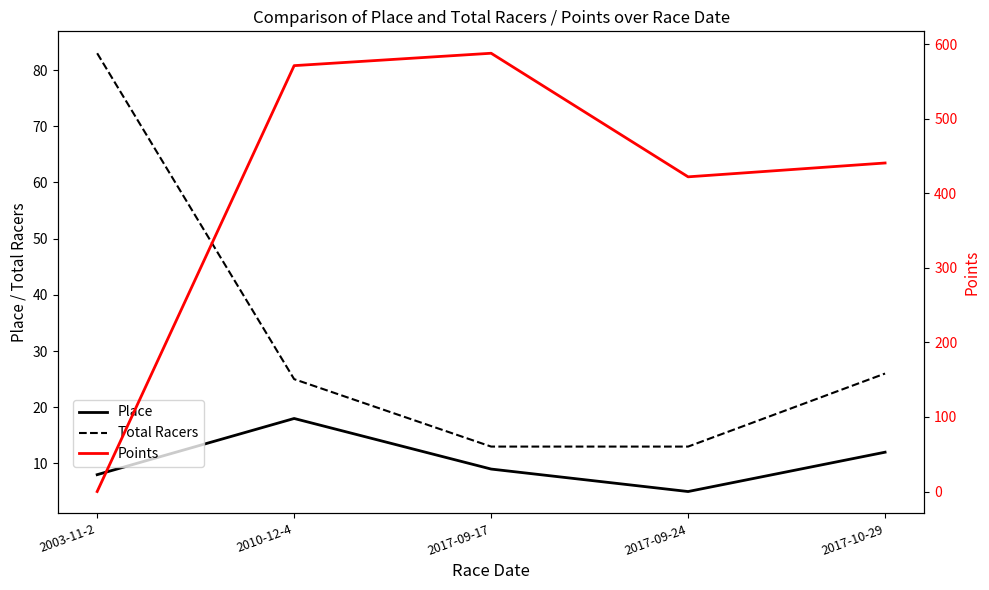

Which series has the widest spread of values?

Points